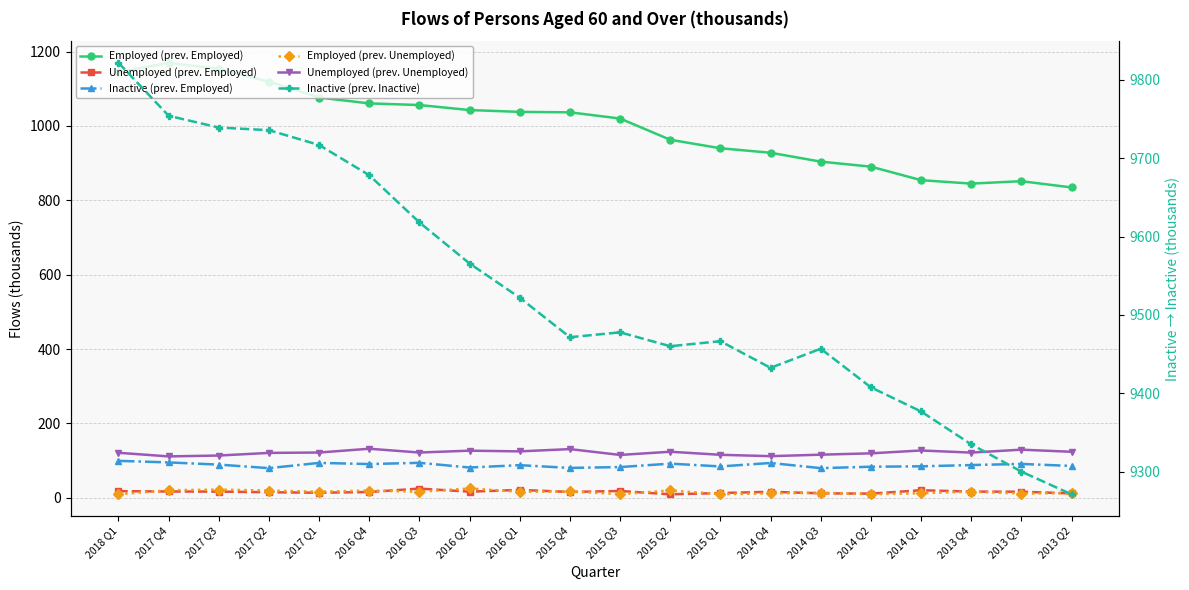

True or false: Unemployed (prev. Employed) and Employed (prev. Employed) cross at least once.

False